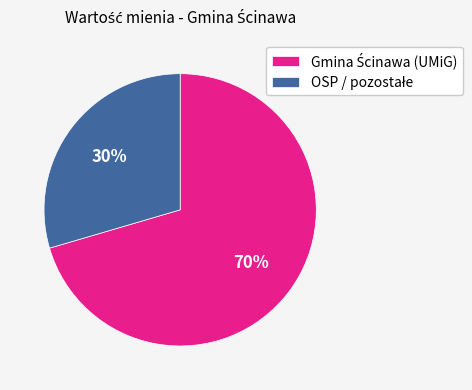

To the nearest percent, what is the average slice percentage?

50%